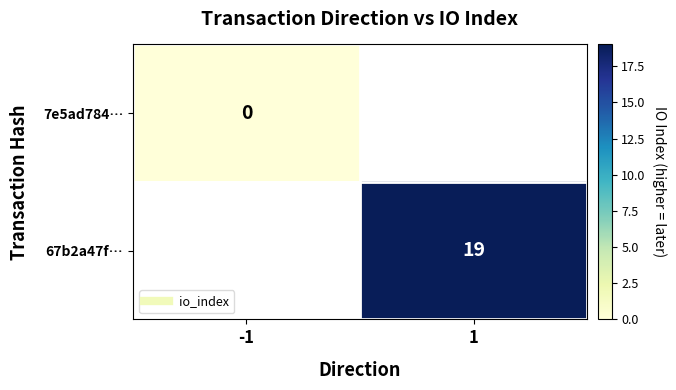

Which series has the largest range (max minus min)?

7e5ad784…